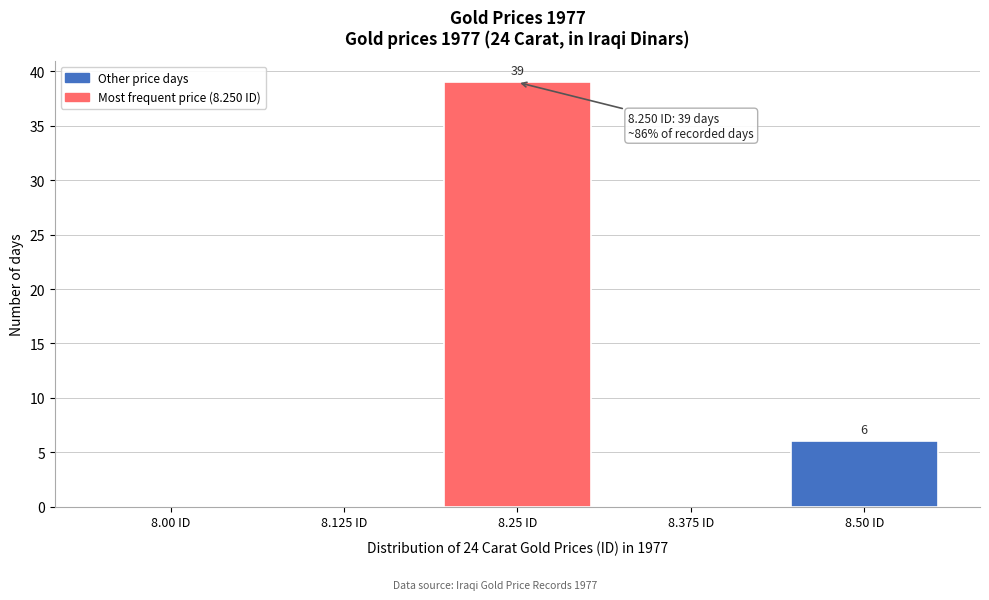

Reading left to right, transcribe all the data shown in this chart.

8.00 ID=0	8.125 ID=0	8.25 ID=39	8.375 ID=0	8.50 ID=6